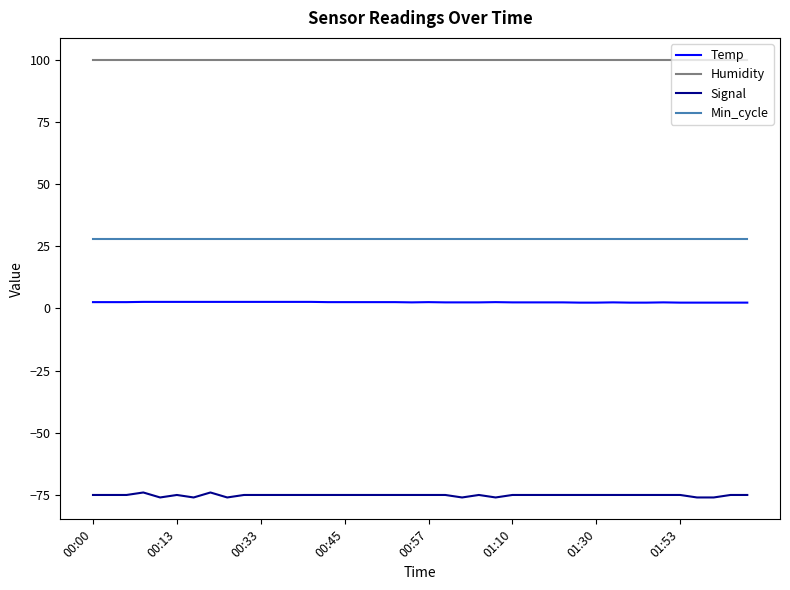

True or false: Temp and Signal cross at least once.

False